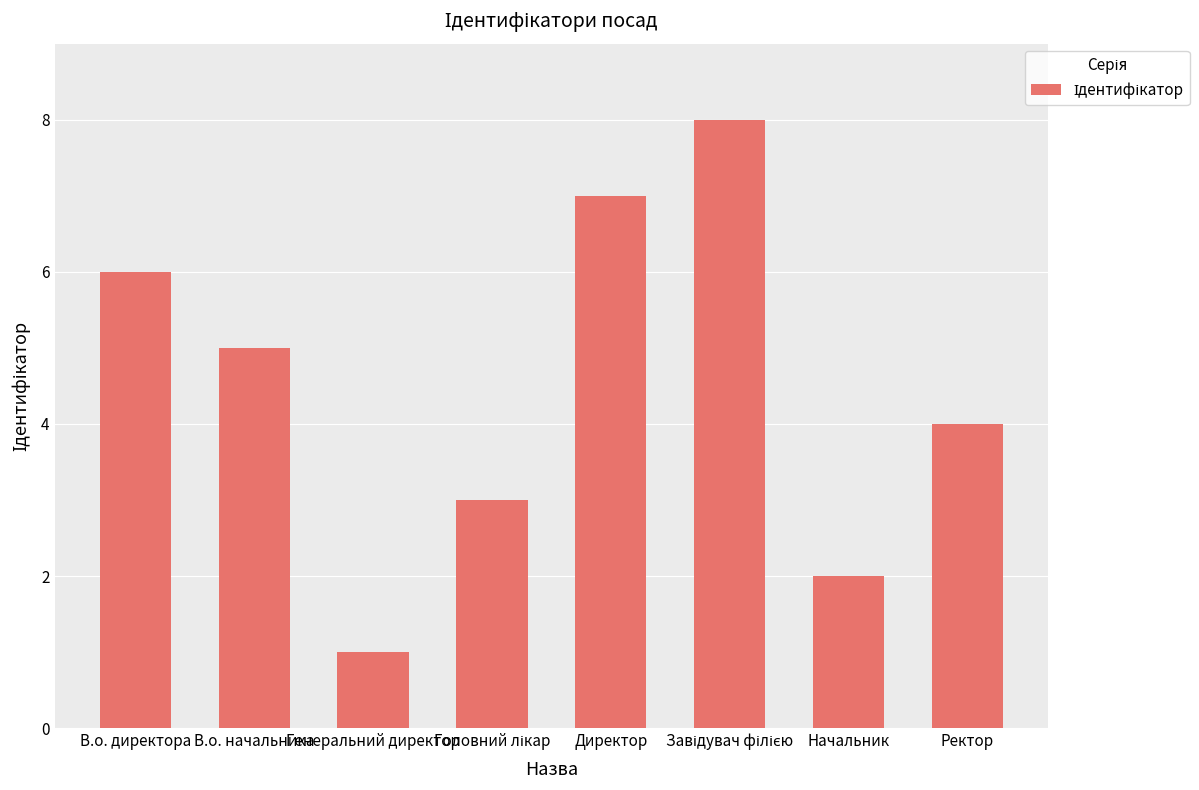

What is the change in value from Директор to Начальник?

-5